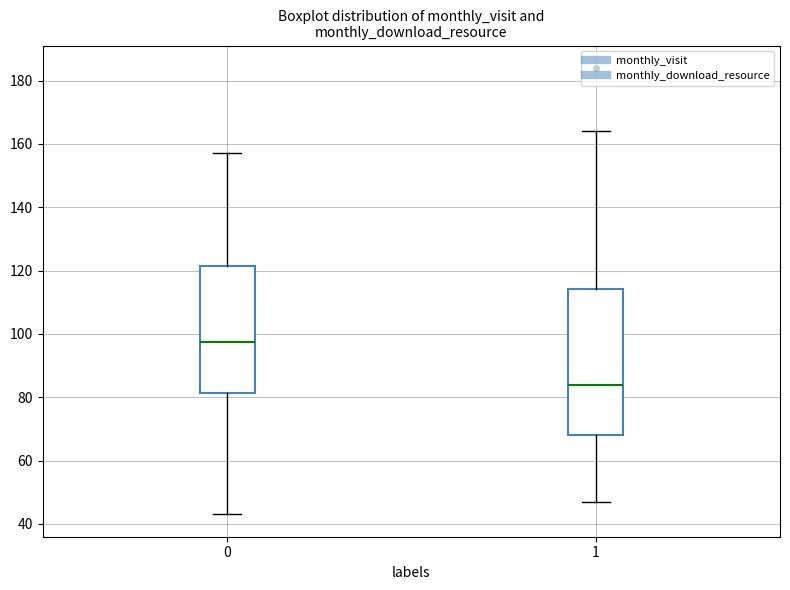

Where does the lower whisker of the box at x = 0 end on the y-axis? The values are not printed on the chart, so give them approximately, as read against the axis.

44